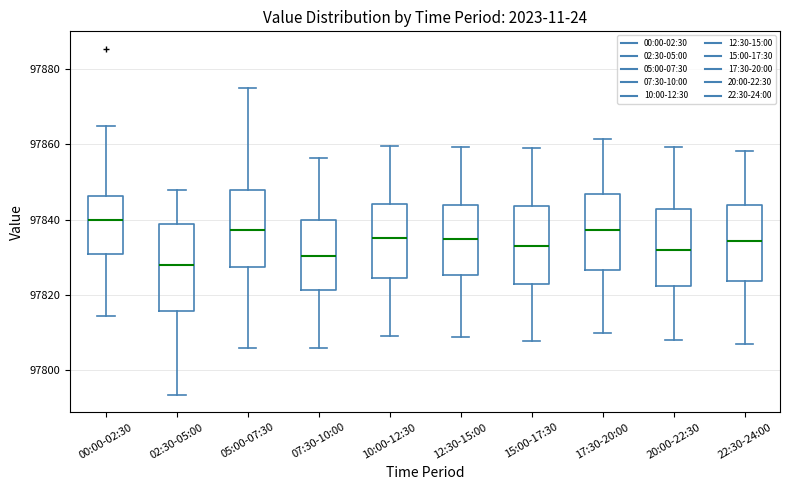

Reading left to right, read every box against the y-axis: the position of its median line, the range the box covers, and the ends of its whiskers. The values are not printed on the chart, so give them approximately, as read against the axis.

00:00-02:30: median 97840, box 97830 to 97846, whiskers 97814 to 97864
02:30-05:00: median 97828, box 97816 to 97838, whiskers 97794 to 97848
05:00-07:30: median 97838, box 97828 to 97848, whiskers 97806 to 97876
07:30-10:00: median 97830, box 97822 to 97840, whiskers 97806 to 97856
10:00-12:30: median 97836, box 97824 to 97844, whiskers 97810 to 97860
12:30-15:00: median 97834, box 97826 to 97844, whiskers 97808 to 97860
15:00-17:30: median 97832, box 97824 to 97844, whiskers 97808 to 97860
17:30-20:00: median 97838, box 97826 to 97846, whiskers 97810 to 97862
20:00-22:30: median 97832, box 97822 to 97842, whiskers 97808 to 97860
22:30-24:00: median 97834, box 97824 to 97844, whiskers 97808 to 97858